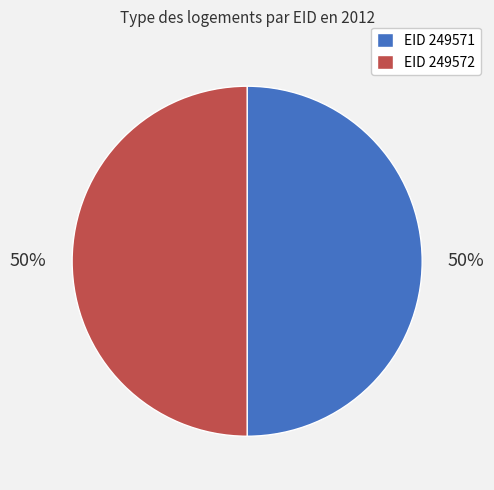

What is the ratio of the value at EID 249572 to the value at EID 249571?

1.0